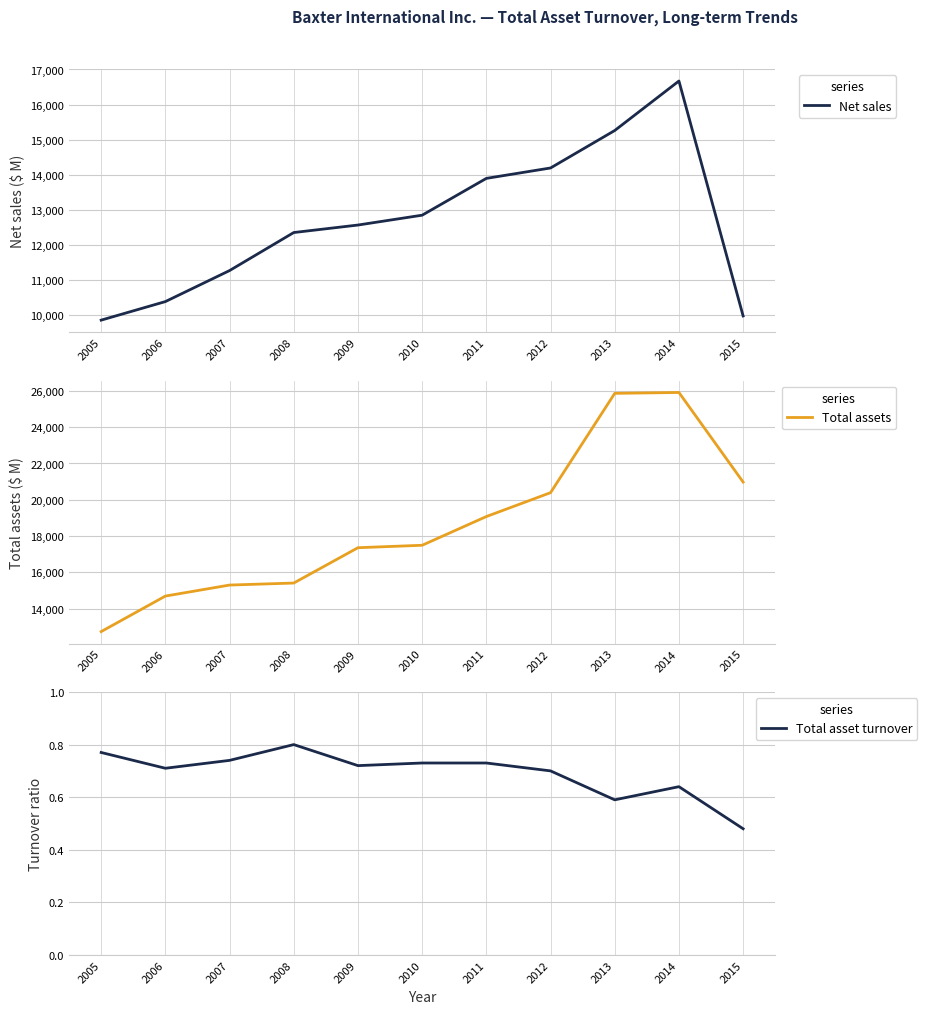

At which category does Total asset turnover reach its first local peak?

2008